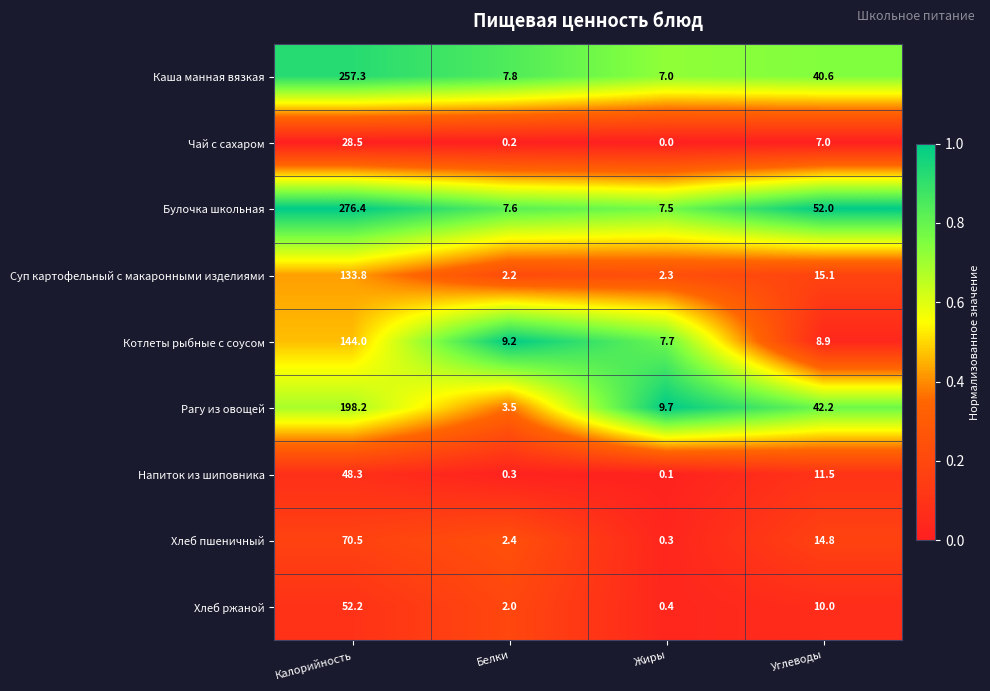

What is the difference between the Булочка школьная values at Калорийность and Белки?

268.8